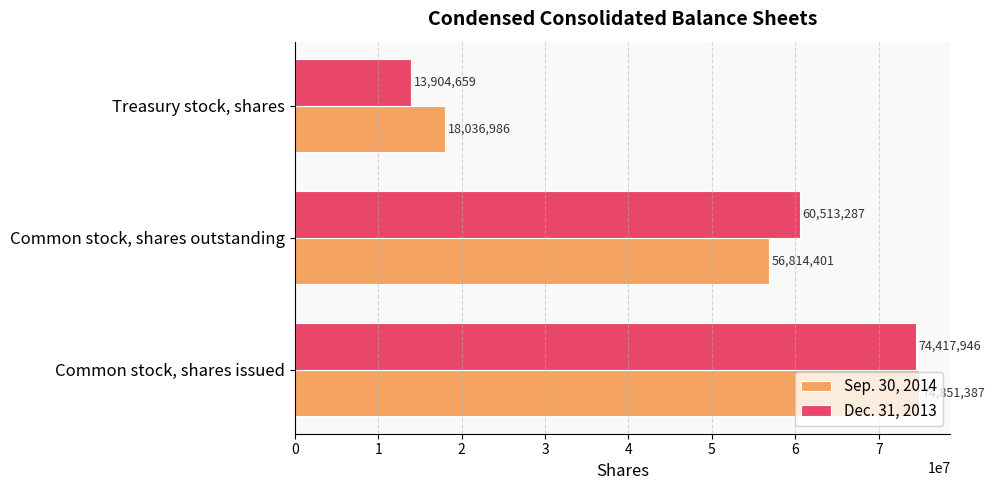

Which series has the widest spread of values?

Dec. 31, 2013